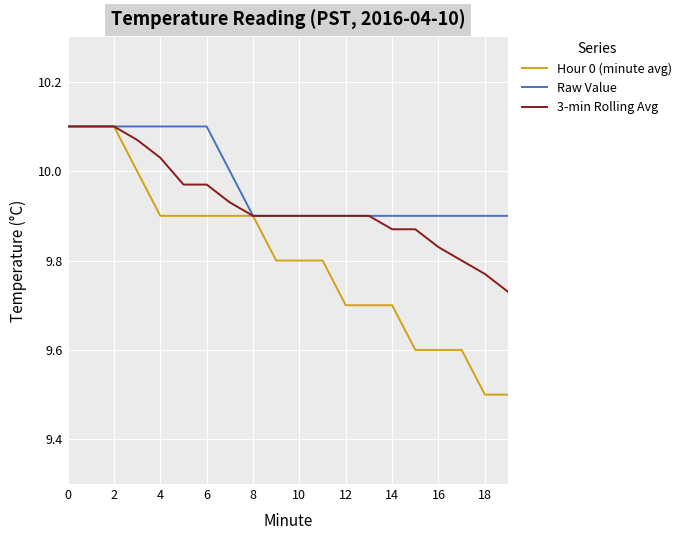

Which series has the largest total across all categories?

Raw Value